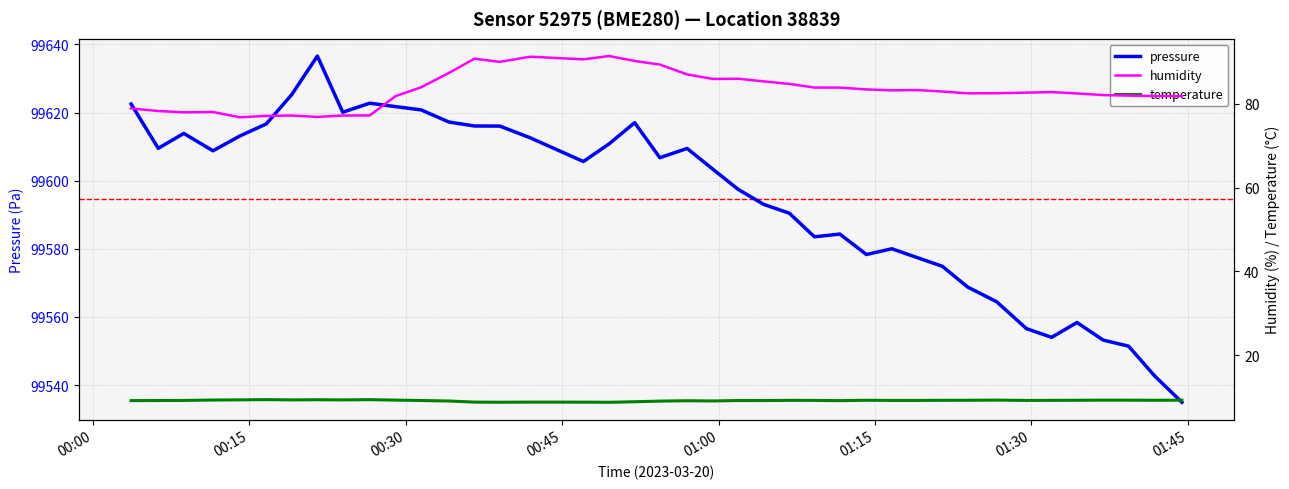

What is the minimum value for pressure?

99535.0